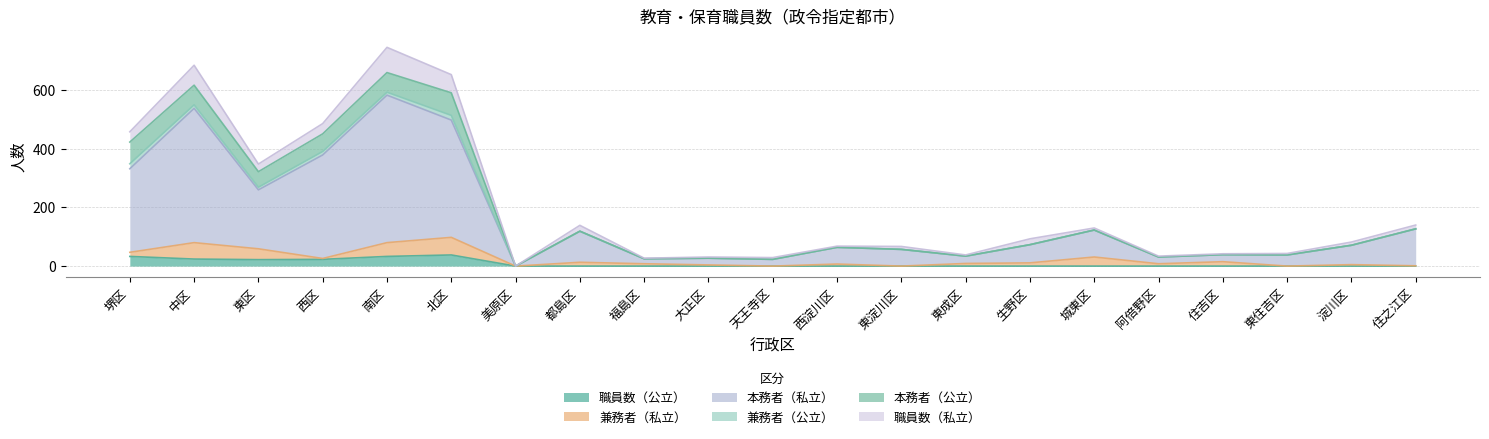

Which series changed the most between 北区 and 阿倍野区?

本務者（私立）